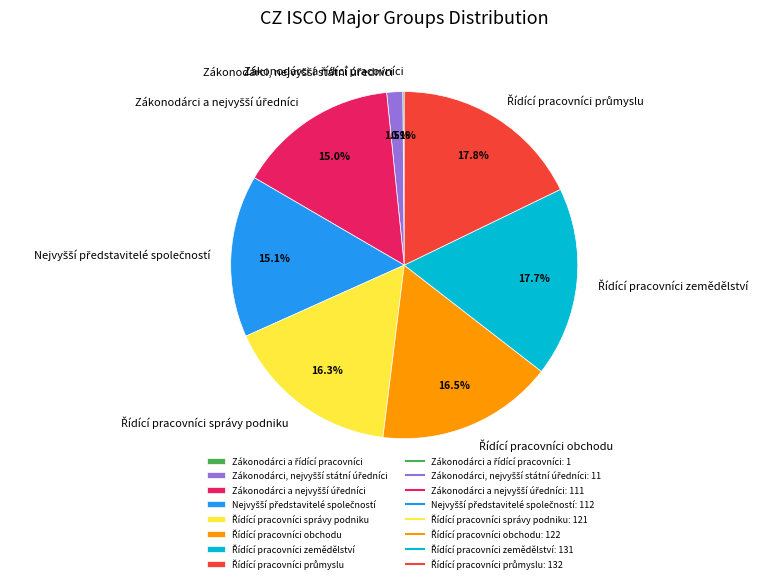

Is there any slice that represents more than half of the pie?

No